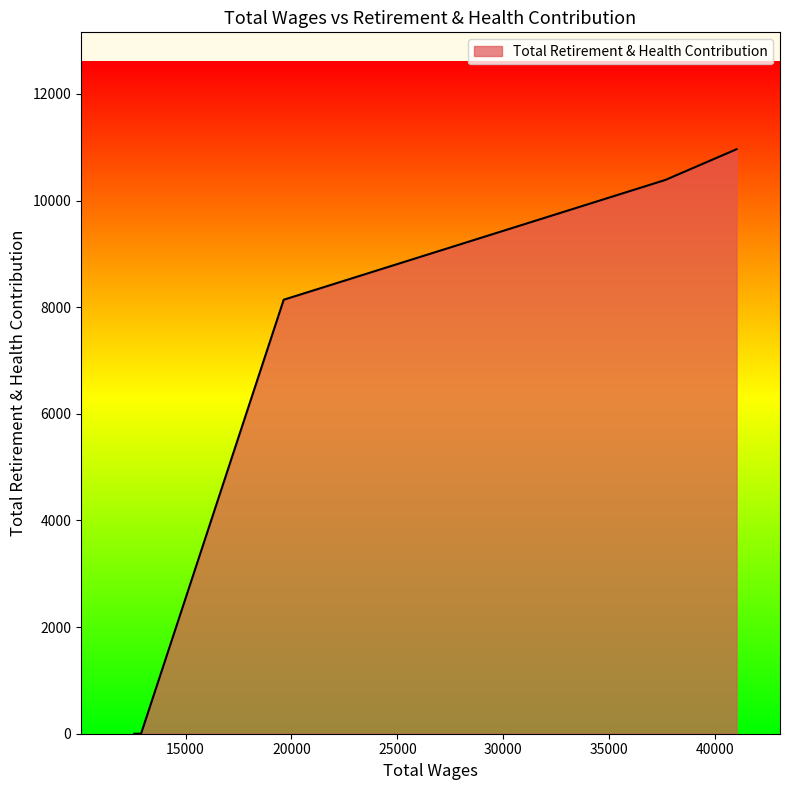

What is the greatest value displayed?

10963